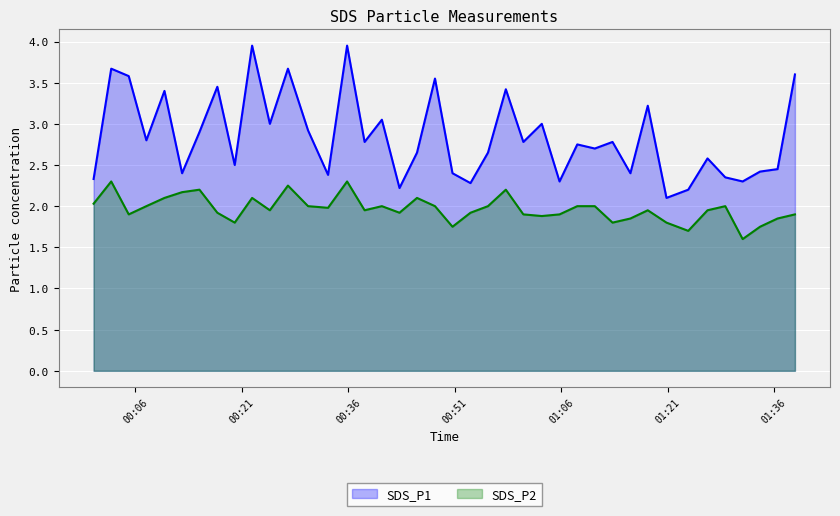

What is the difference between the SDS_P1 values at 2022/06/22 01:18:12 and 2022/06/22 01:34:01?

0.8